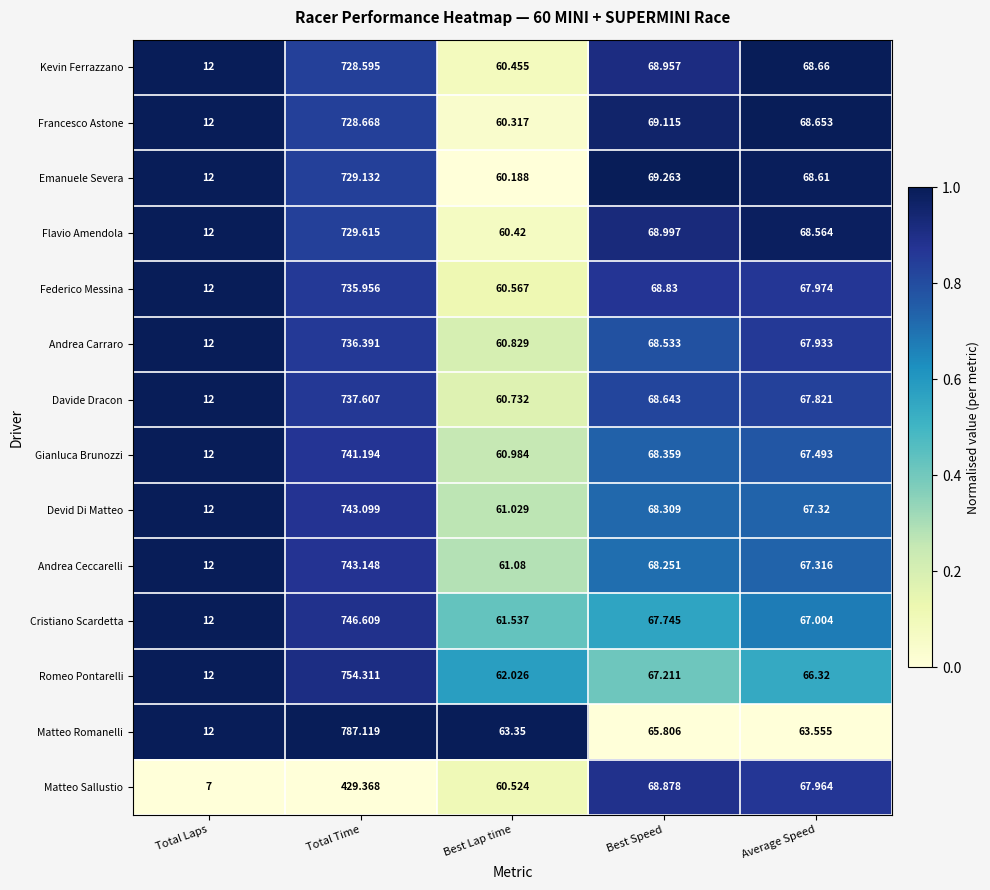

At which label does Emanuele Severa first exceed 68?

Total Time